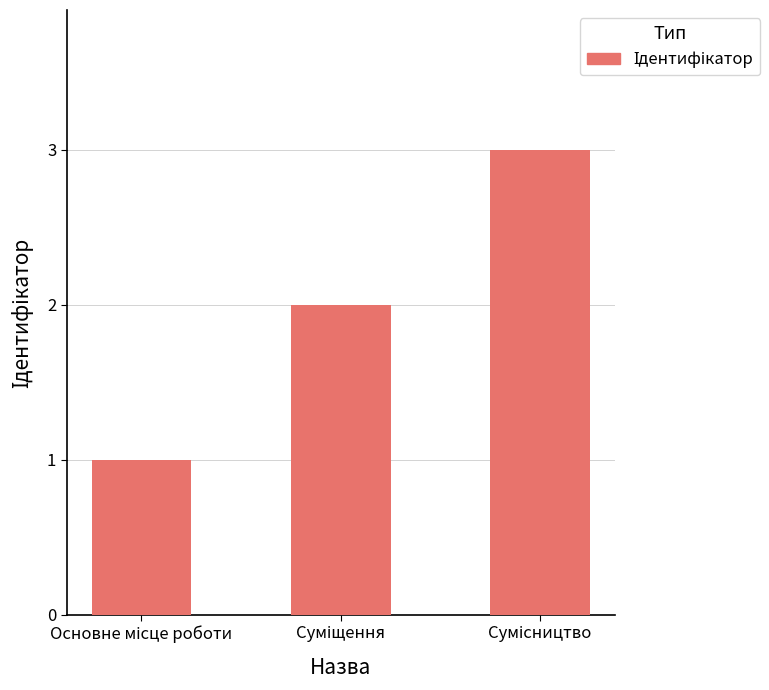

What is the maximum value shown in the chart?

3